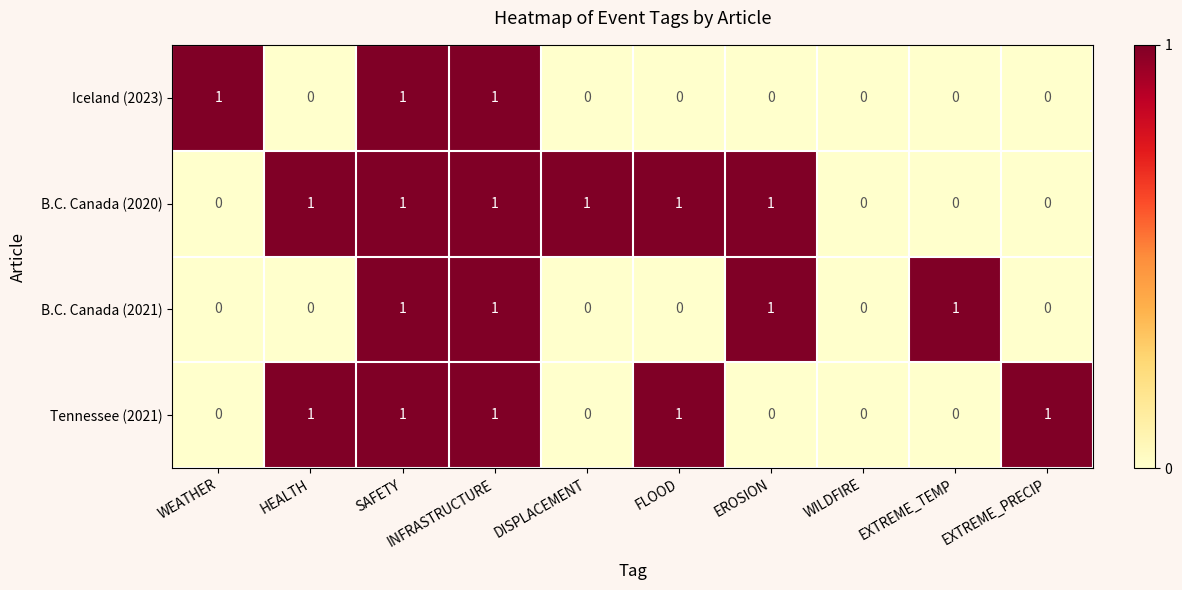

How many positive values does the Tennessee (2021) series have?

5